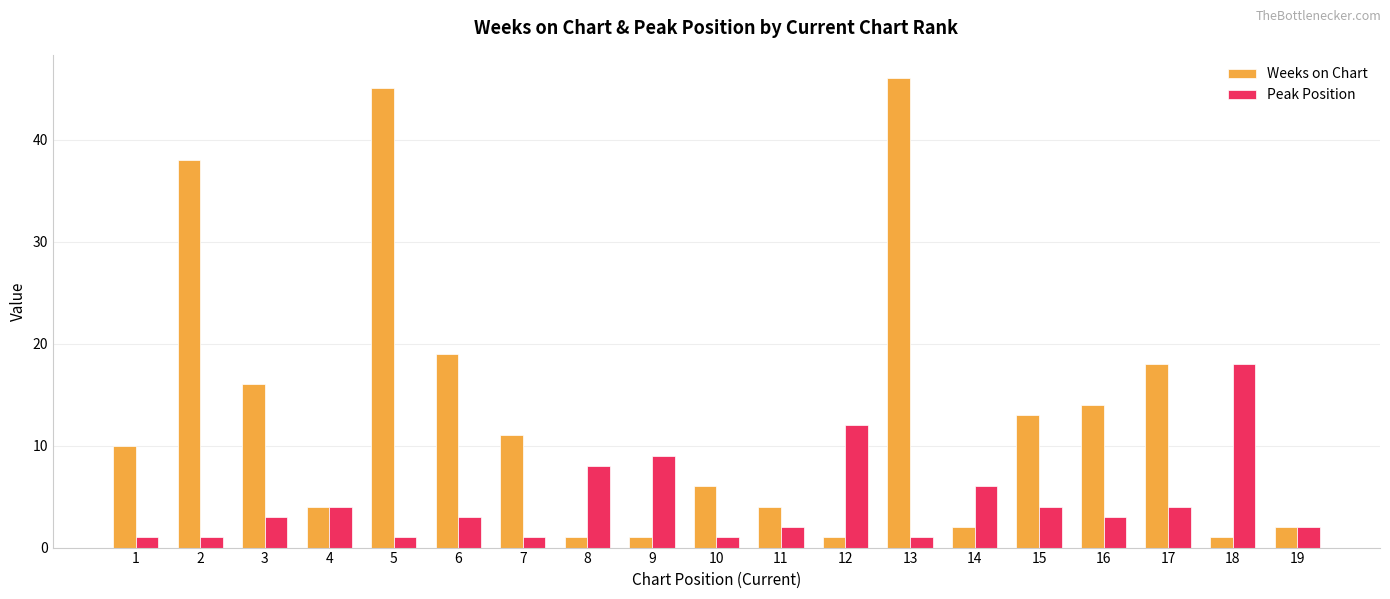

True or false: Peak Position has a value of 1 at 10.

True